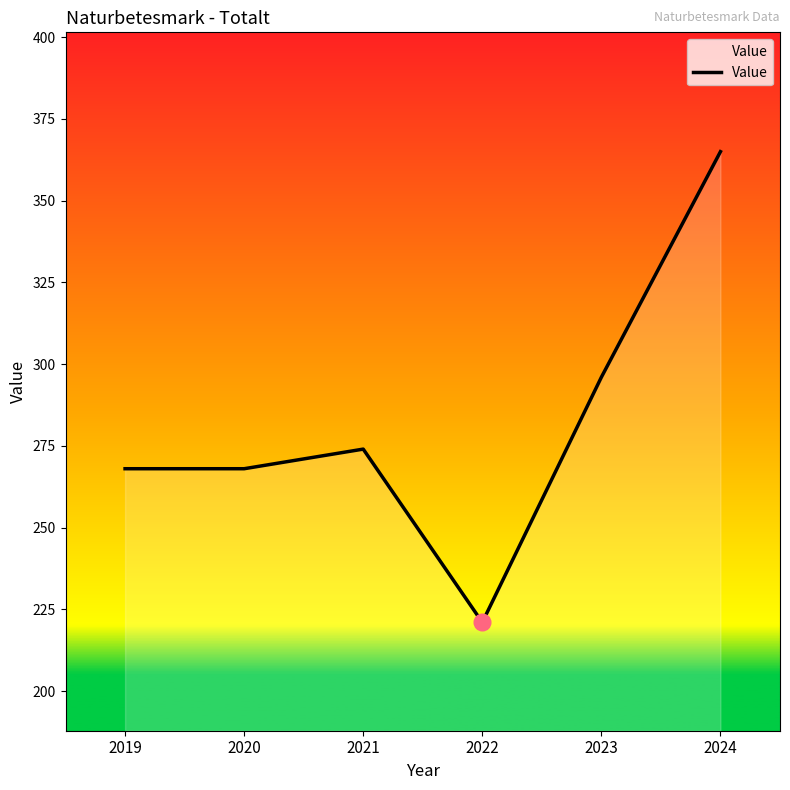

Reading right to left, transcribe all the data shown in this chart.

2024=365	2023=296	2022=221	2021=274	2020=268	2019=268